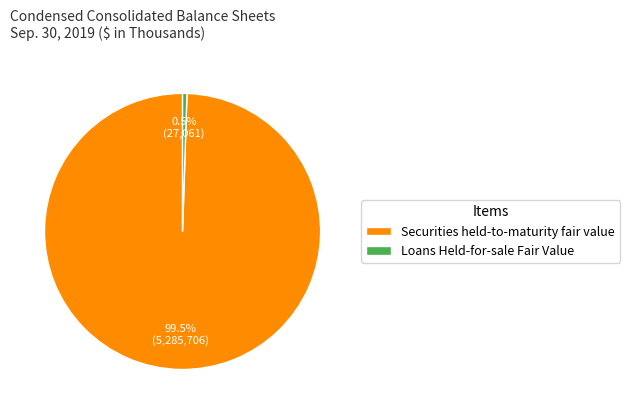

Is there any slice that represents more than half of the pie?

Yes